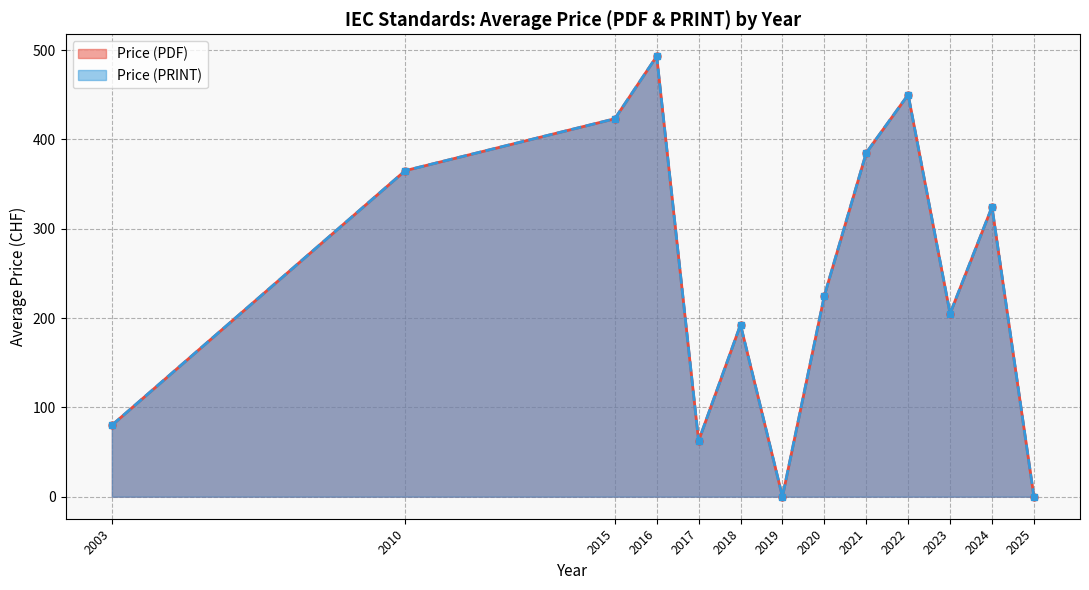

Rank the series by their maximum value, from lowest to highest.

Price (PDF), Price (PRINT)